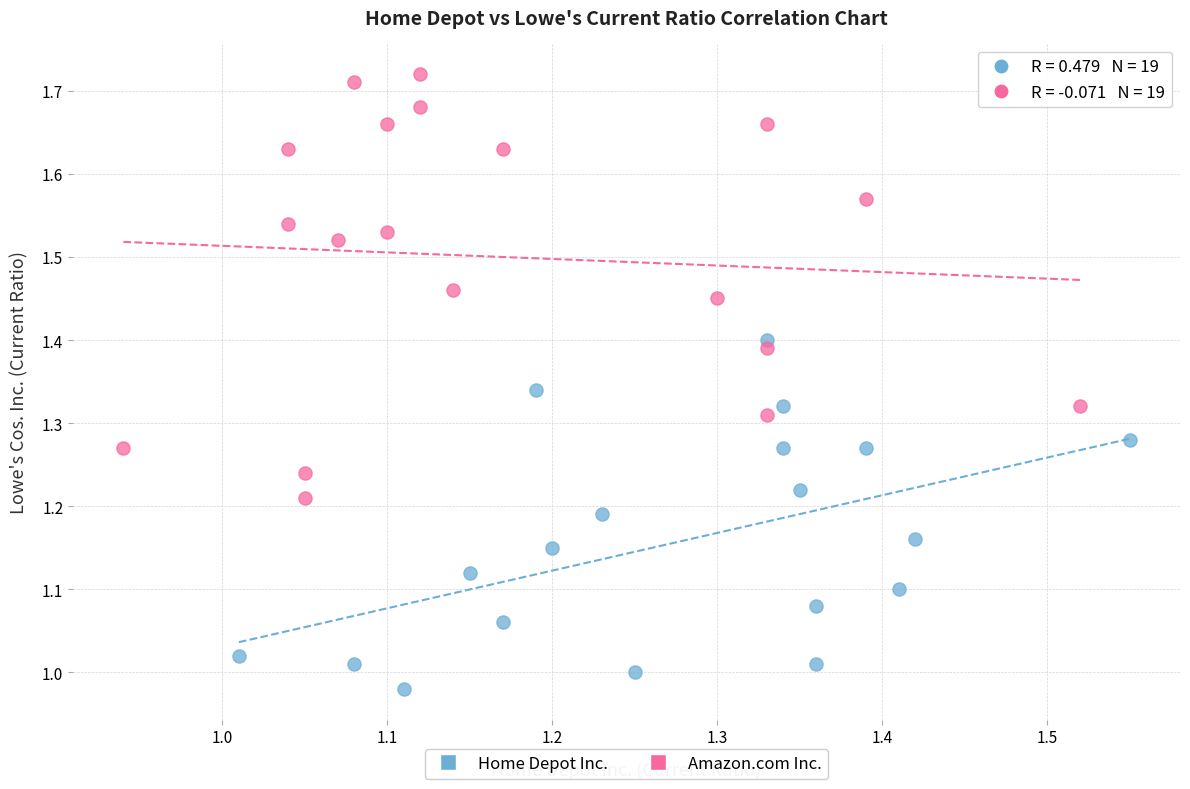

Which series reaches the minimum Y coordinate?

Home Depot Inc.